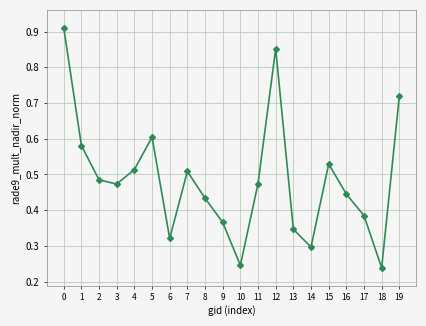

Does the chart have visible grid lines?

Yes